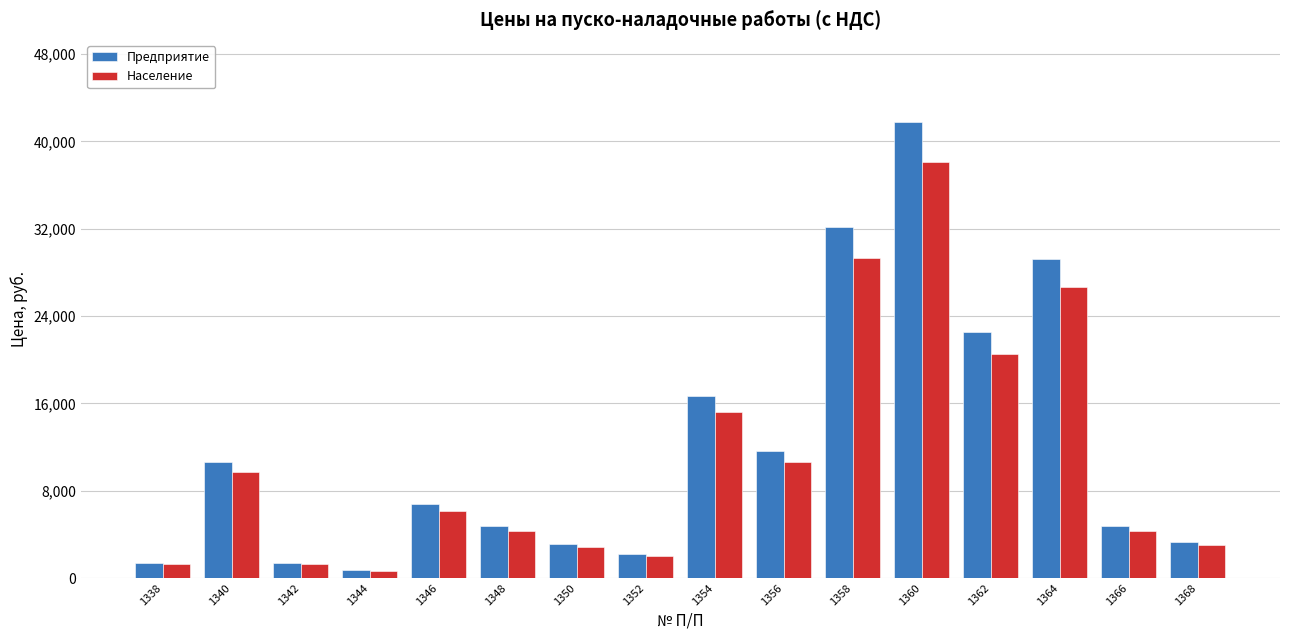

The value of Население at 1340 is 9669. True or false?

True